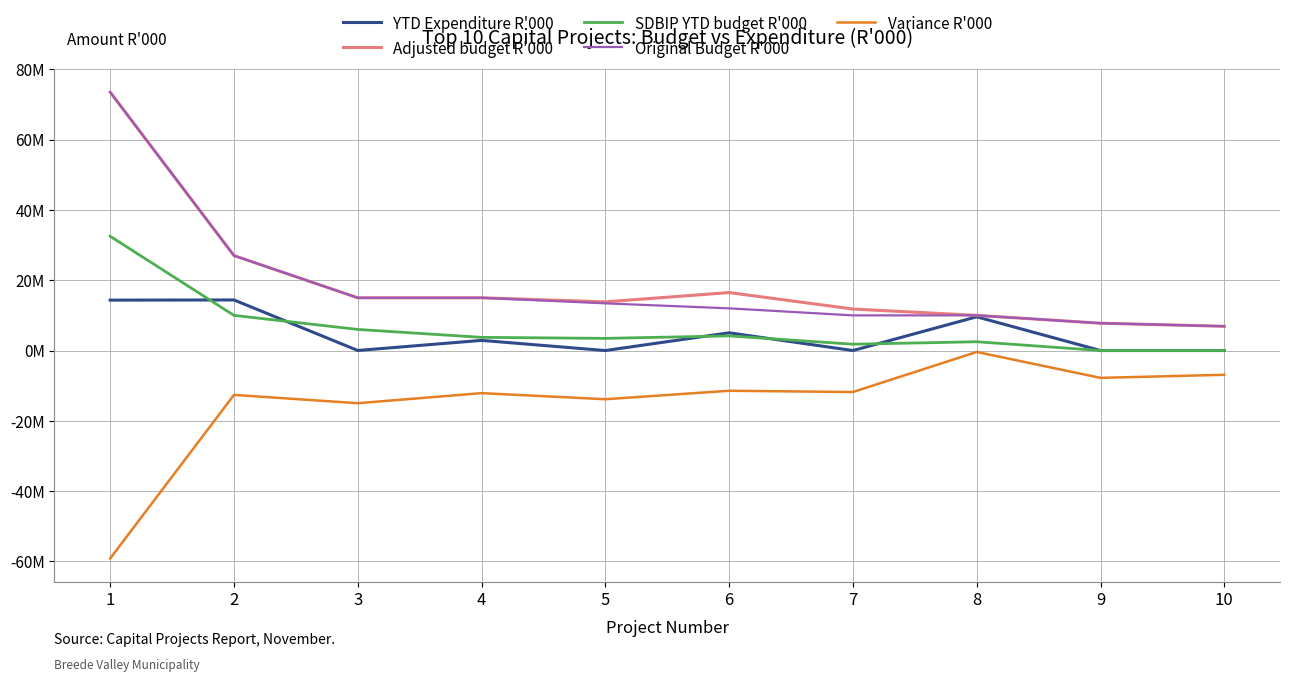

What is the total value across all series at 1?

134657071.4